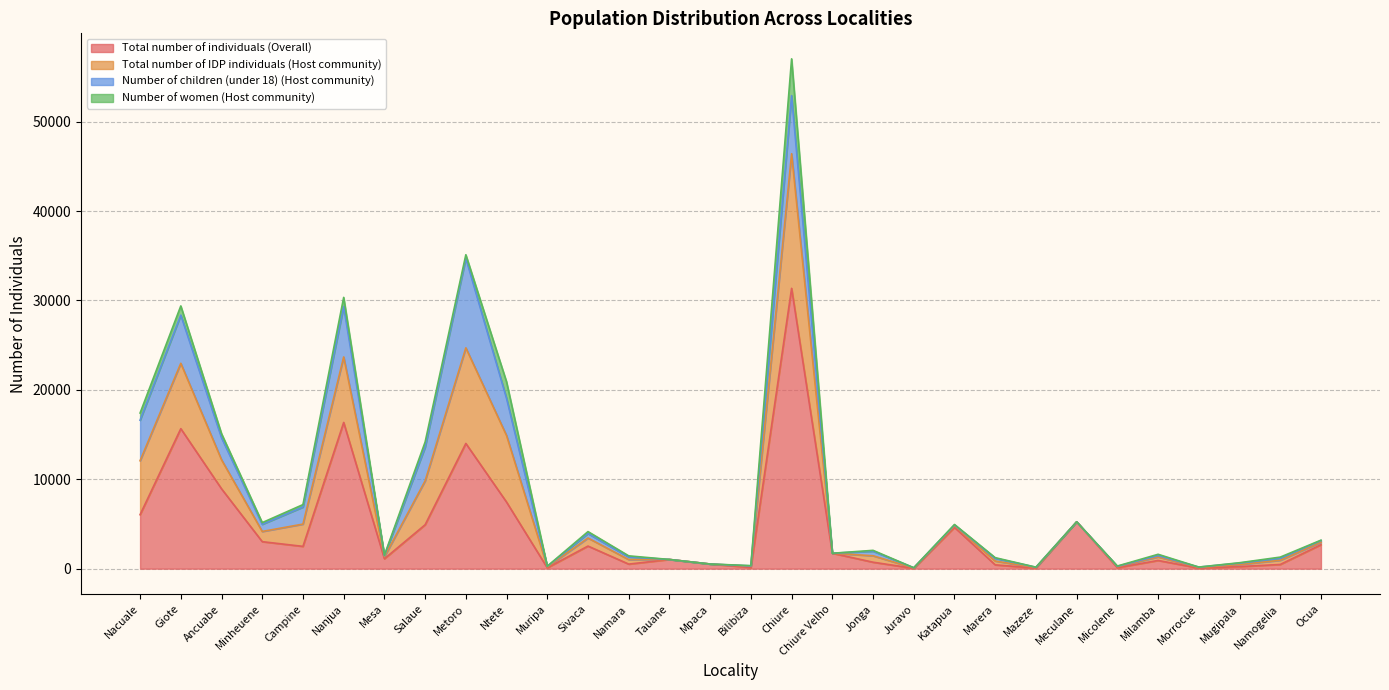

What is the maximum value for Total number of individuals (Overall)?

31357